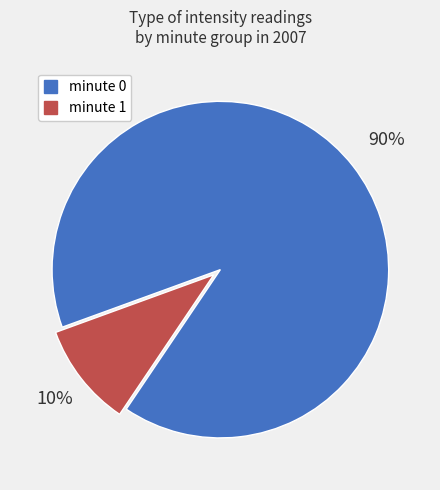

True or false: minute 1 accounts for 22% of the total.

False